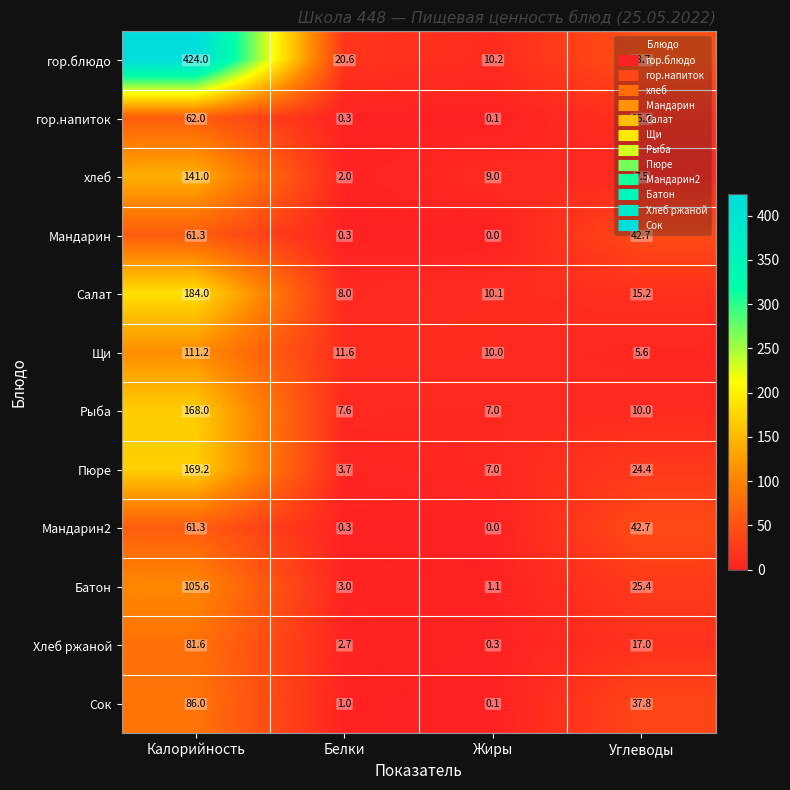

The value of Сок at Углеводы is 65.6. True or false?

False